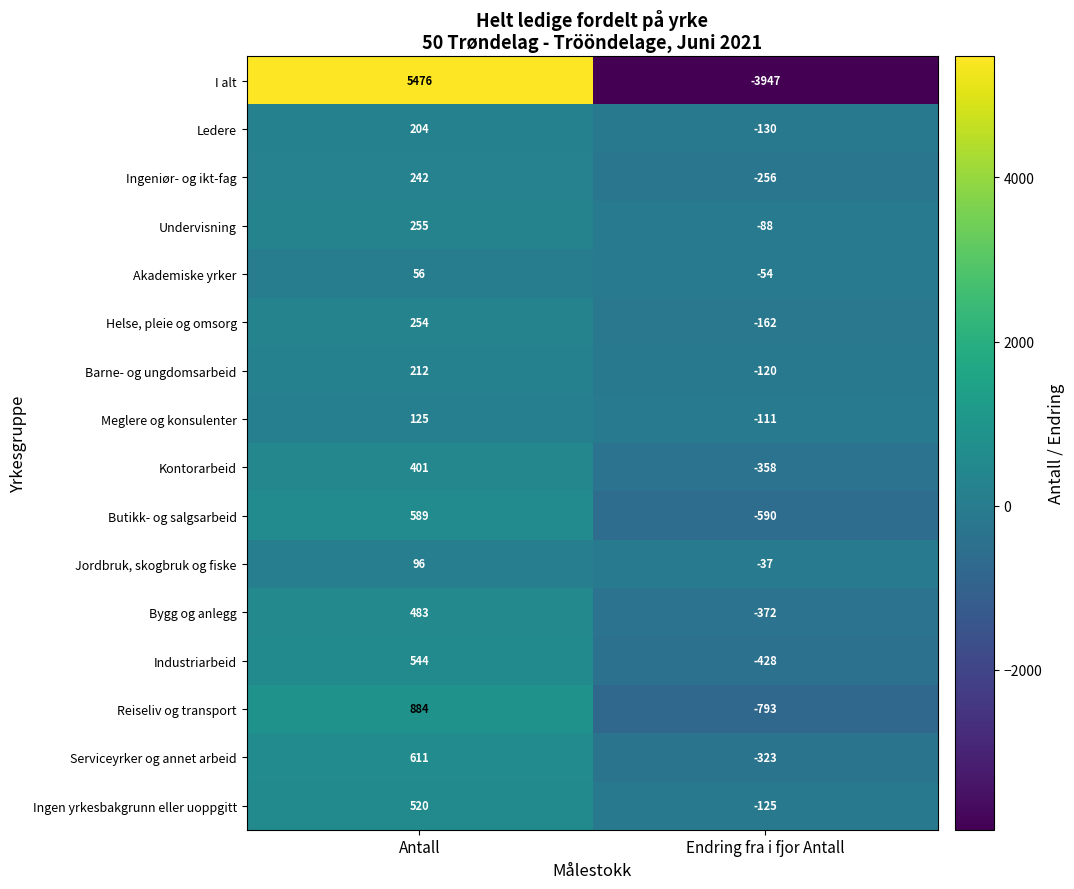

What is the greatest value displayed?

5476